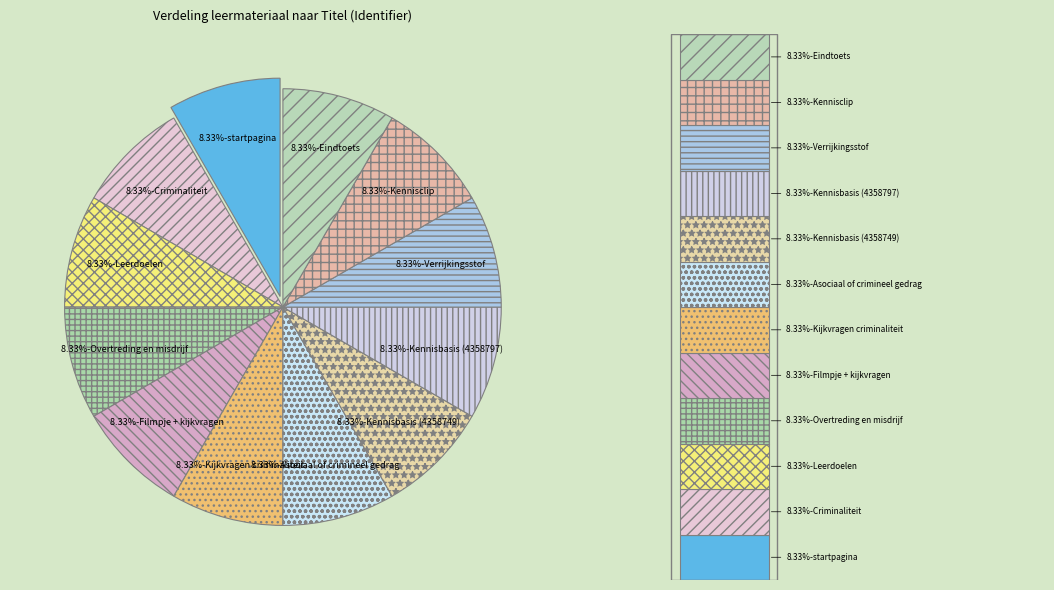

Combined, do Verrijkingsstof and Leerdoelen account for over 50%?

No